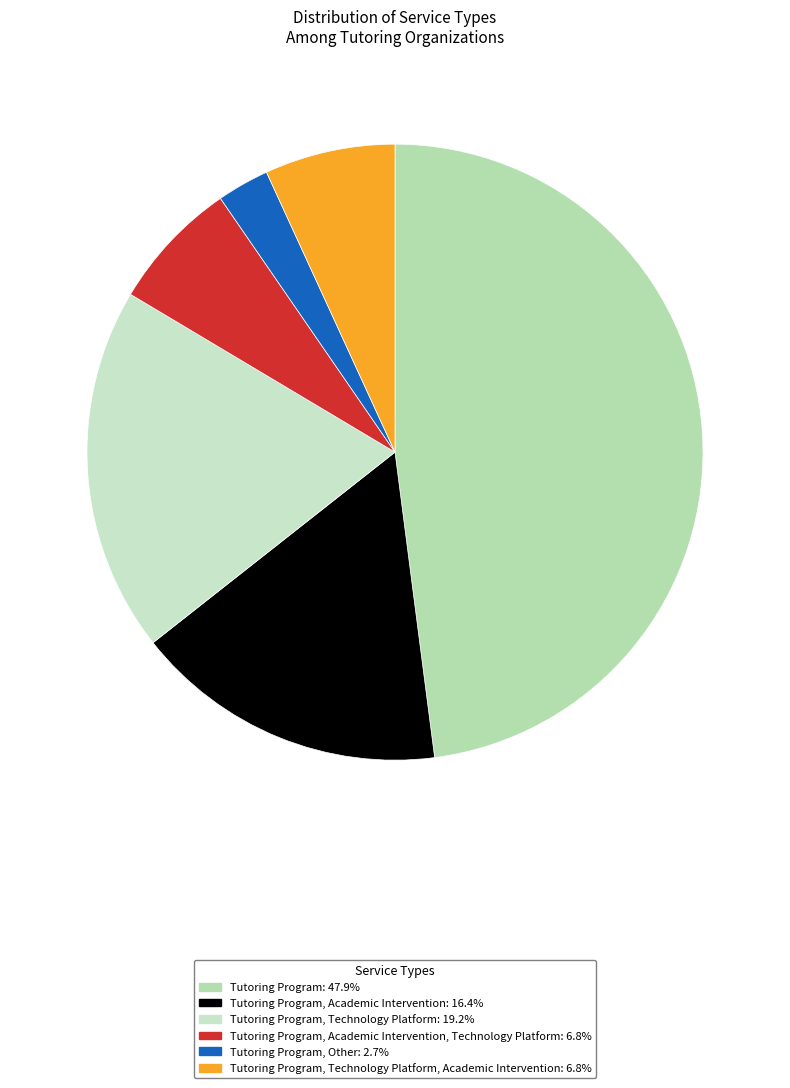

To the nearest percent, what is the difference between the largest and smallest slice percentages?

45%